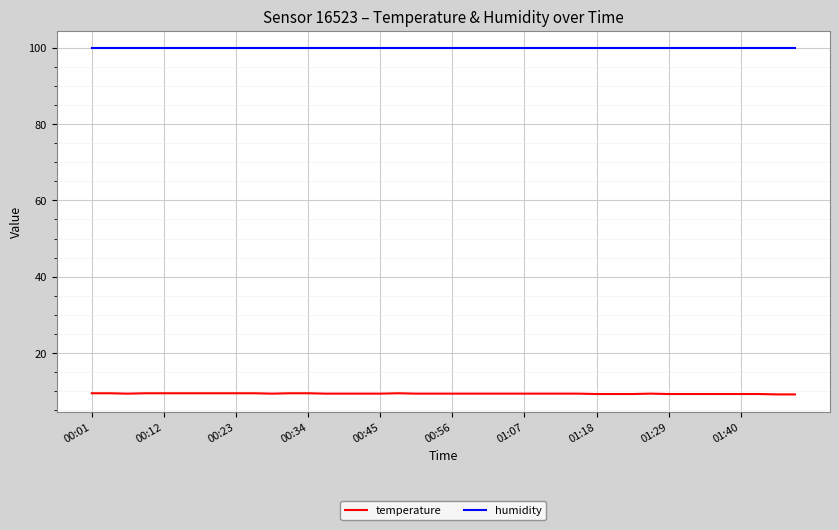

List the series in order of their overall mean, highest first.

humidity, temperature